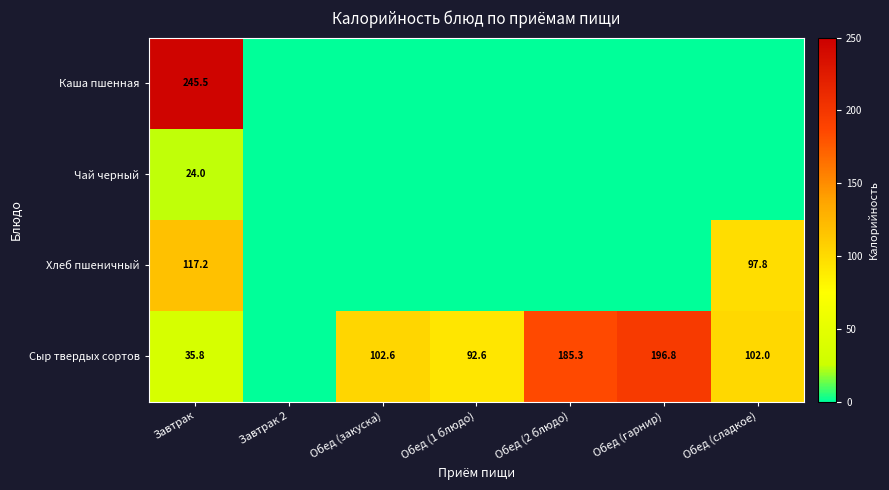

The value of Сыр твердых сортов at Обед (закуска) is 42.1. True or false?

False